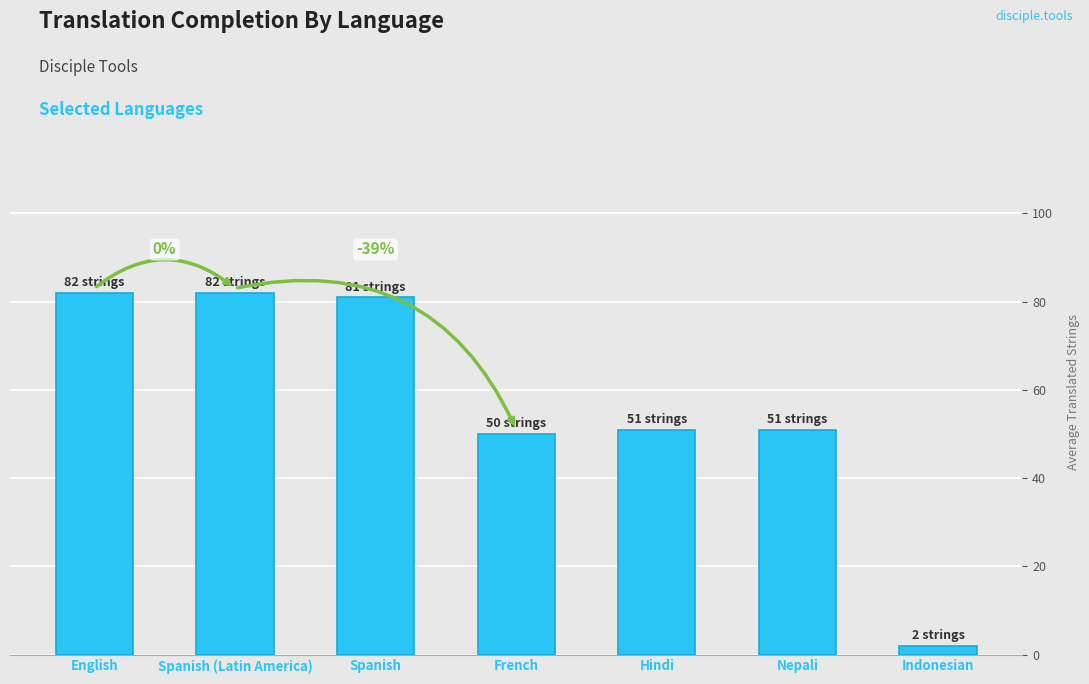

Reading left to right, list all the values displayed in this chart.

82	82	81	50	51	51	2